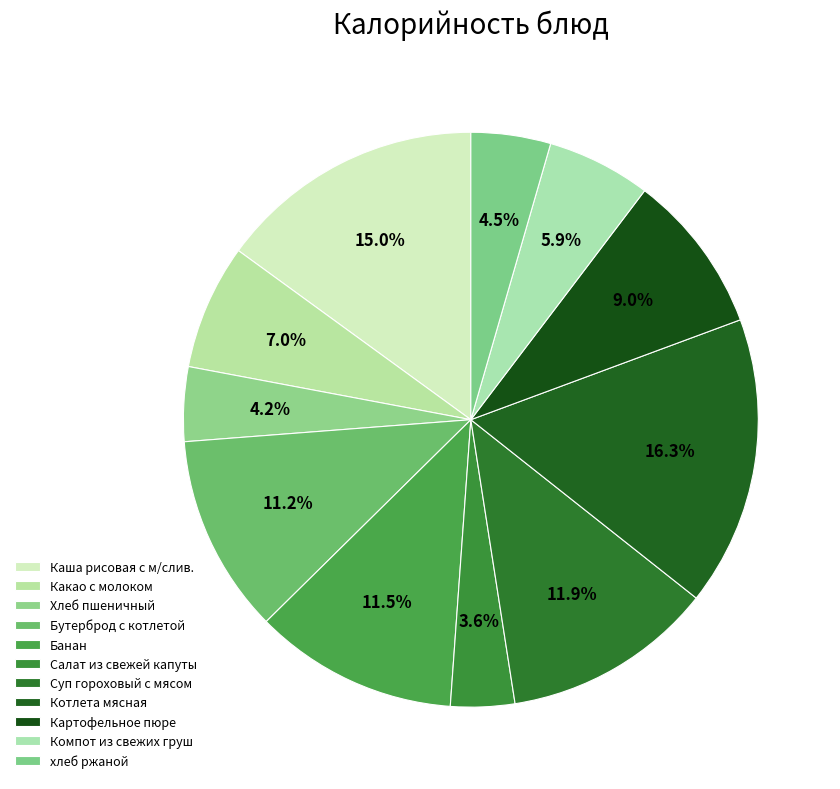

What is the smallest slice in the pie chart?

Салат из свежей капуты